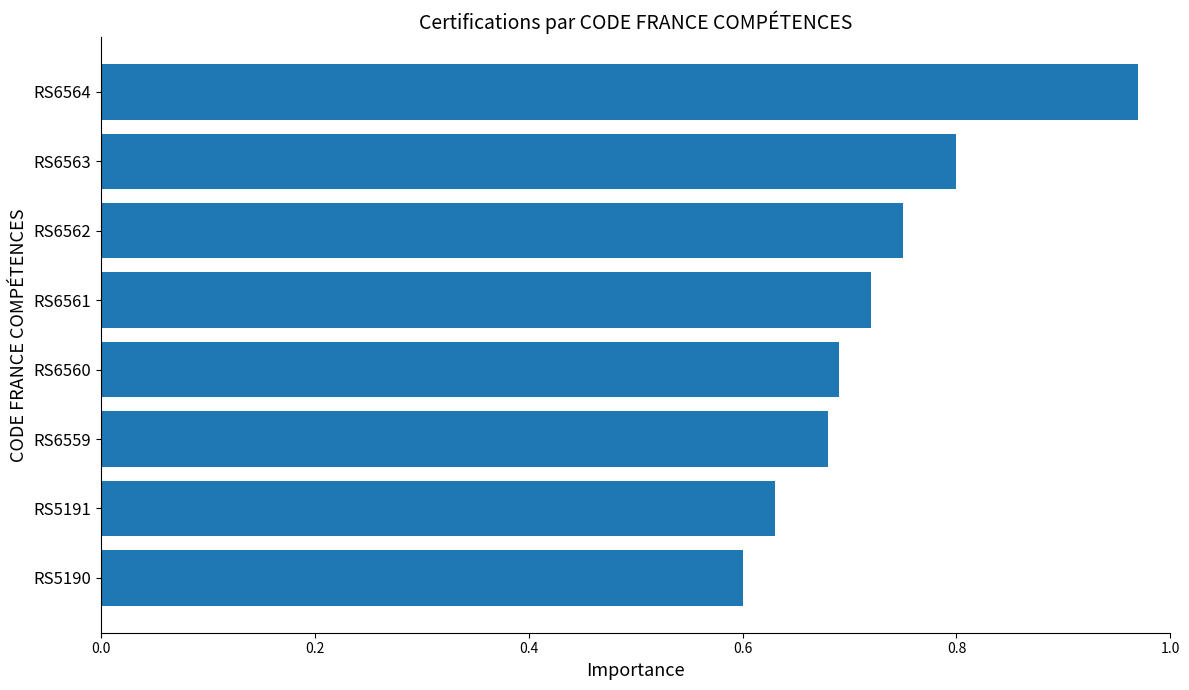

Which has a higher value, RS6563 or RS6560?

RS6563